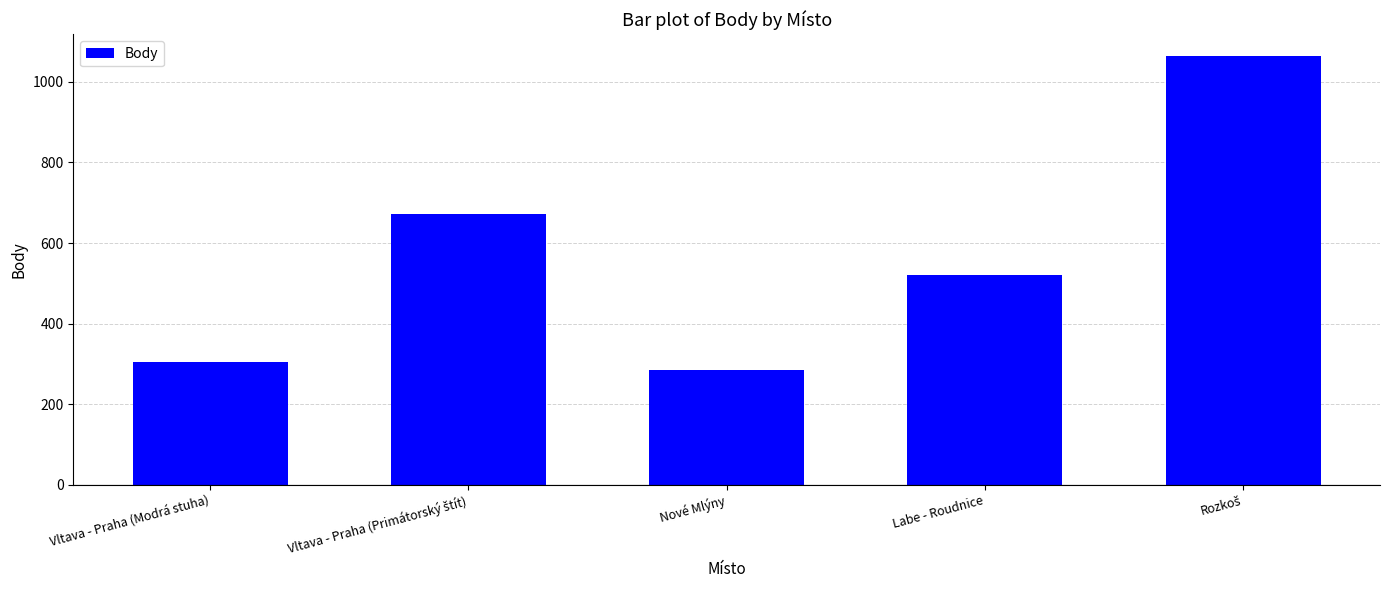

Count the number of categories in the chart.

5